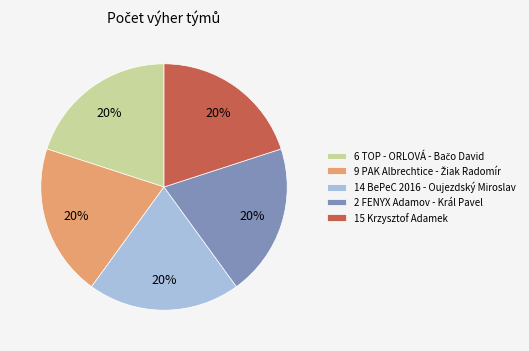

To the nearest percent, what percentage of the pie is 15 Krzysztof Adamek?

20%